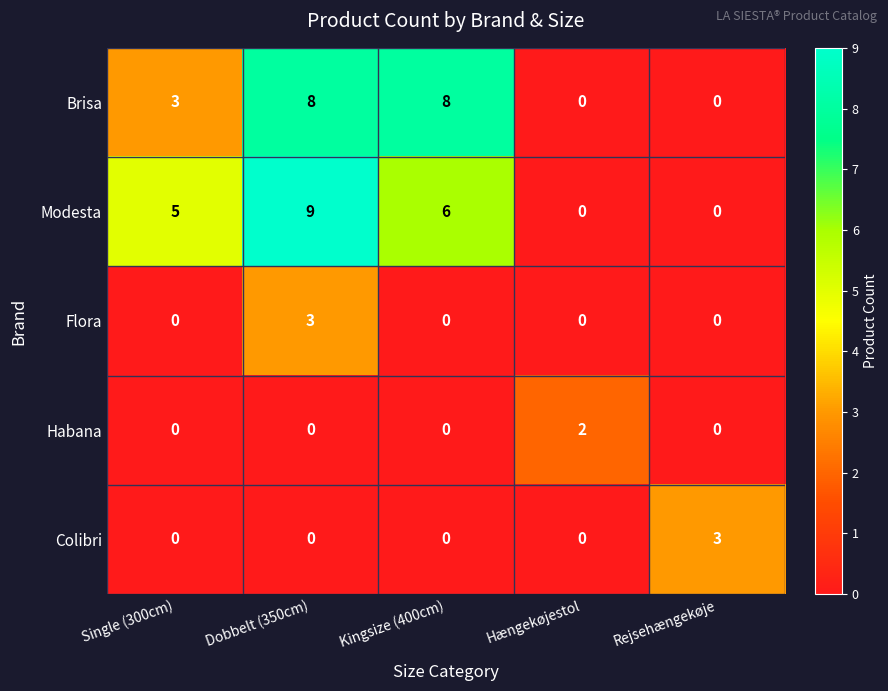

Reading left to right, transcribe all the data shown in this chart.

Brisa: 3	8	8	0	0
Modesta: 5	9	6	0	0
Flora: 0	3	0	0	0
Habana: 0	0	0	2	0
Colibri: 0	0	0	0	3